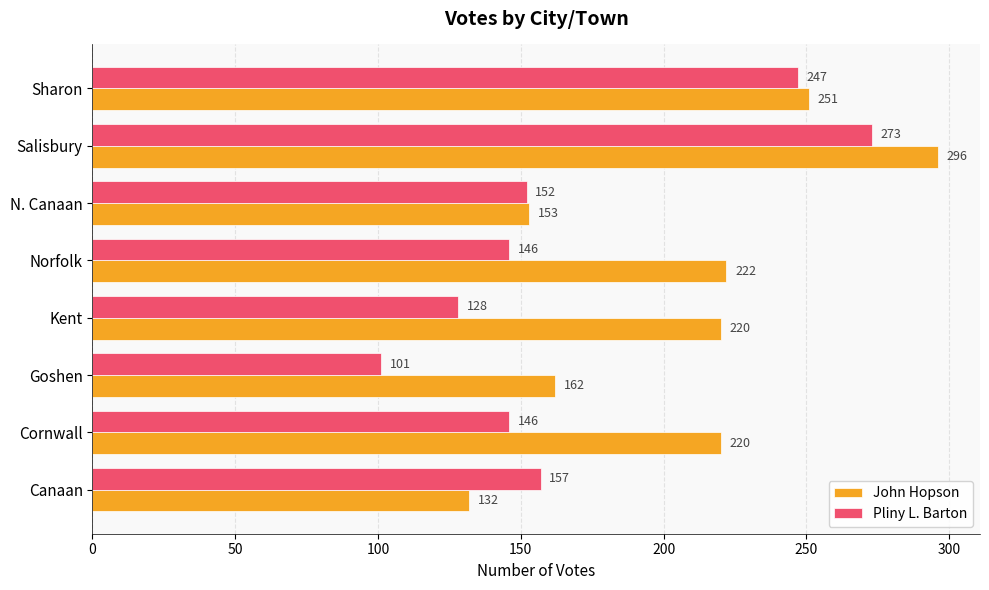

Rank the series by their maximum value, from lowest to highest.

Pliny L. Barton, John Hopson